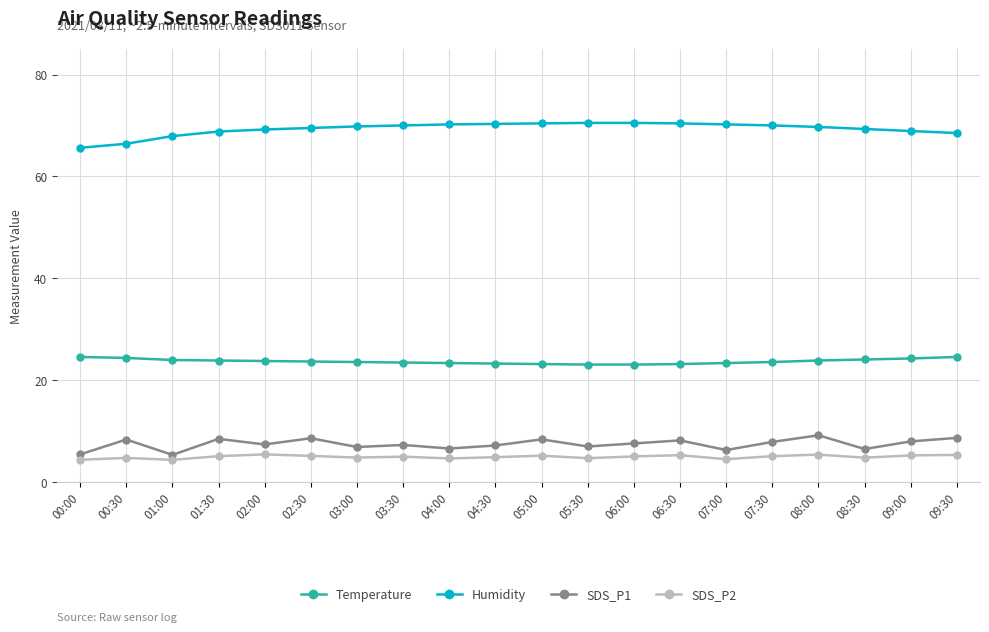

How many lines are shown in the chart?

4